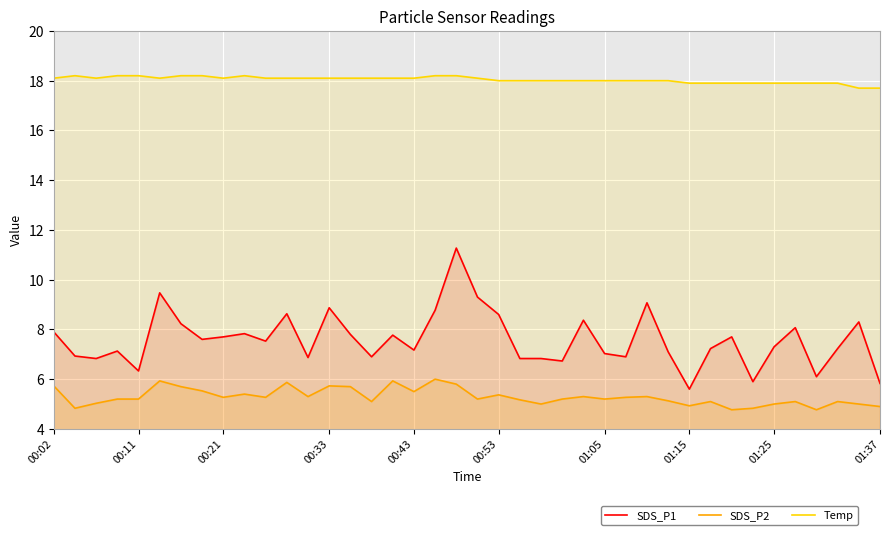

Reading left to right, extract all data points from this chart.

SDS_P1: 7.9	6.9	6.8	7.1	6.3	9.5	8.2	7.6	7.7	7.8	7.5	8.6	6.9	8.9	7.8	6.9	7.8	7.2	8.8	11.3	9.3	8.6	6.8	6.8	6.7	8.4	7.0	6.9	9.1	7.1	5.6	7.2	7.7	5.9	7.3	8.1	6.1	7.2	8.3	5.8
SDS_P2: 5.7	4.8	5.0	5.2	5.2	5.9	5.7	5.5	5.3	5.4	5.3	5.9	5.3	5.7	5.7	5.1	5.9	5.5	6.0	5.8	5.2	5.4	5.2	5.0	5.2	5.3	5.2	5.3	5.3	5.1	4.9	5.1	4.8	4.8	5.0	5.1	4.8	5.1	5.0	4.9
Temp: 18.1	18.2	18.1	18.2	18.2	18.1	18.2	18.2	18.1	18.2	18.1	18.1	18.1	18.1	18.1	18.1	18.1	18.1	18.2	18.2	18.1	18.0	18.0	18.0	18.0	18.0	18.0	18.0	18.0	18.0	17.9	17.9	17.9	17.9	17.9	17.9	17.9	17.9	17.7	17.7